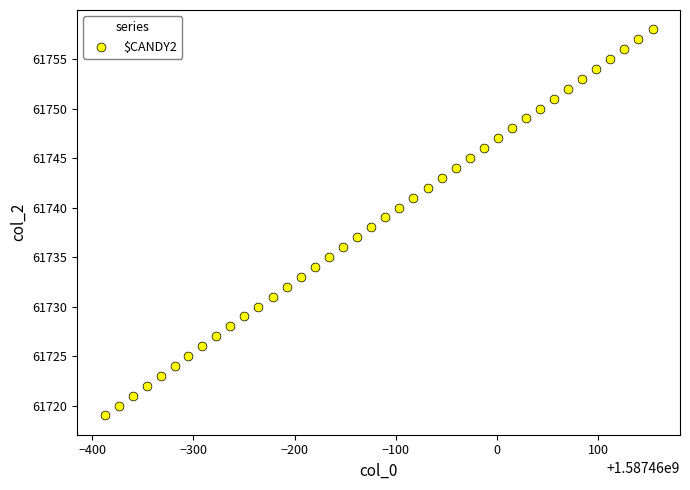

How many points are shown in the scatter plot?

40